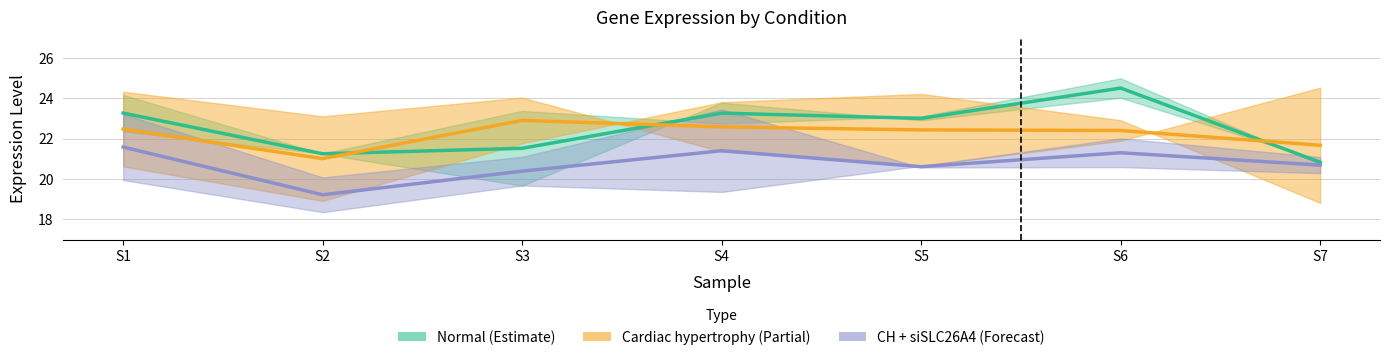

The value of Normal (Estimate) at S3 is 21.5. True or false?

True